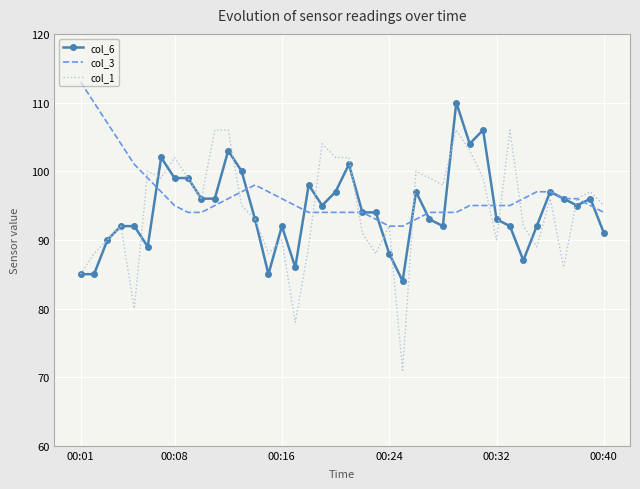

What is the smallest value displayed?

71